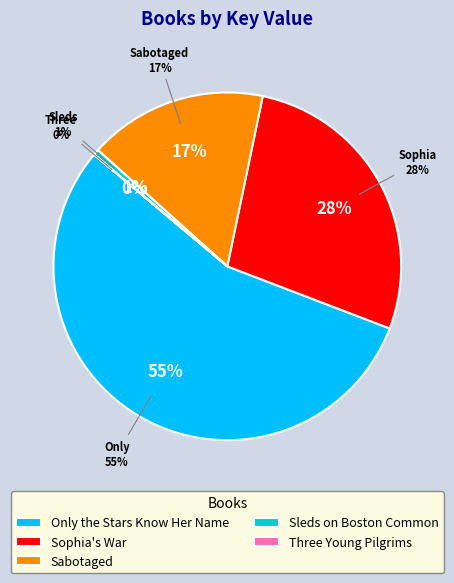

What is the largest slice in the pie chart?

Only the Stars Know Her Name